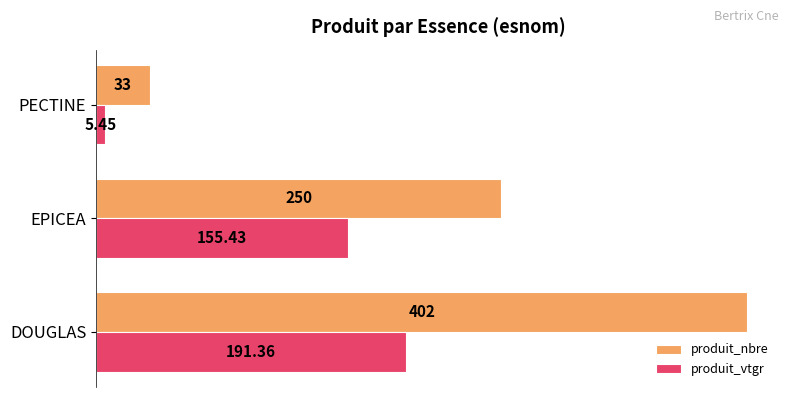

Is the value of produit_nbre at DOUGLAS greater than the value of produit_vtgr at EPICEA?

Yes